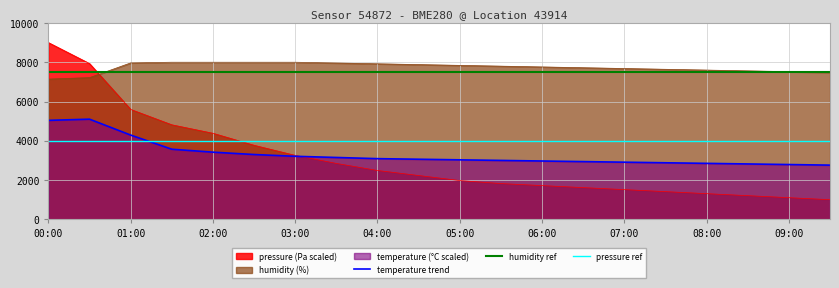

Reading left to right, extract all data points from this chart.

pressure: 9000.0	7931.1	5597.0	4813.8	4382.5	3769.6	3256.7	2846.4	2487.4	2230.9	1974.5	1820.6	1718.0	1615.5	1512.9	1410.3	1307.7	1205.2	1102.6	1000.0
temperature: 5040.0	5100.0	4290.0	3570.0	3420.0	3300.0	3210.0	3150.0	3090.0	3060.0	3030.0	3000.0	2970.0	2940.0	2910.0	2880.0	2850.0	2820.0	2790.0	2760.0
humidity: 7141.6	7216.0	7964.8	8000.0	8000.0	8000.0	8000.0	7960.0	7920.0	7880.0	7840.0	7800.0	7760.0	7720.0	7680.0	7640.0	7600.0	7560.0	7520.0	7480.0